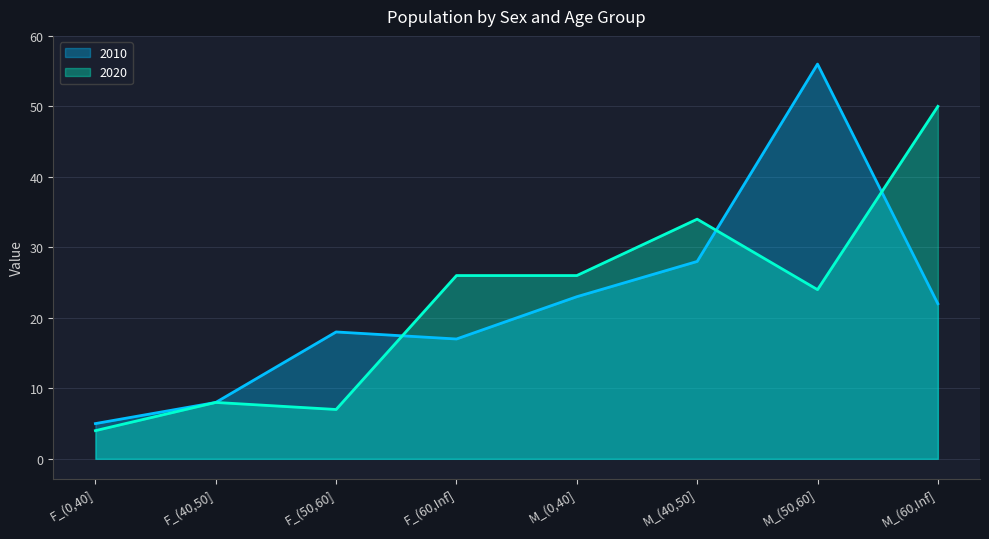

Read the 2020 value at M_(0,40], to the nearest 5.

25